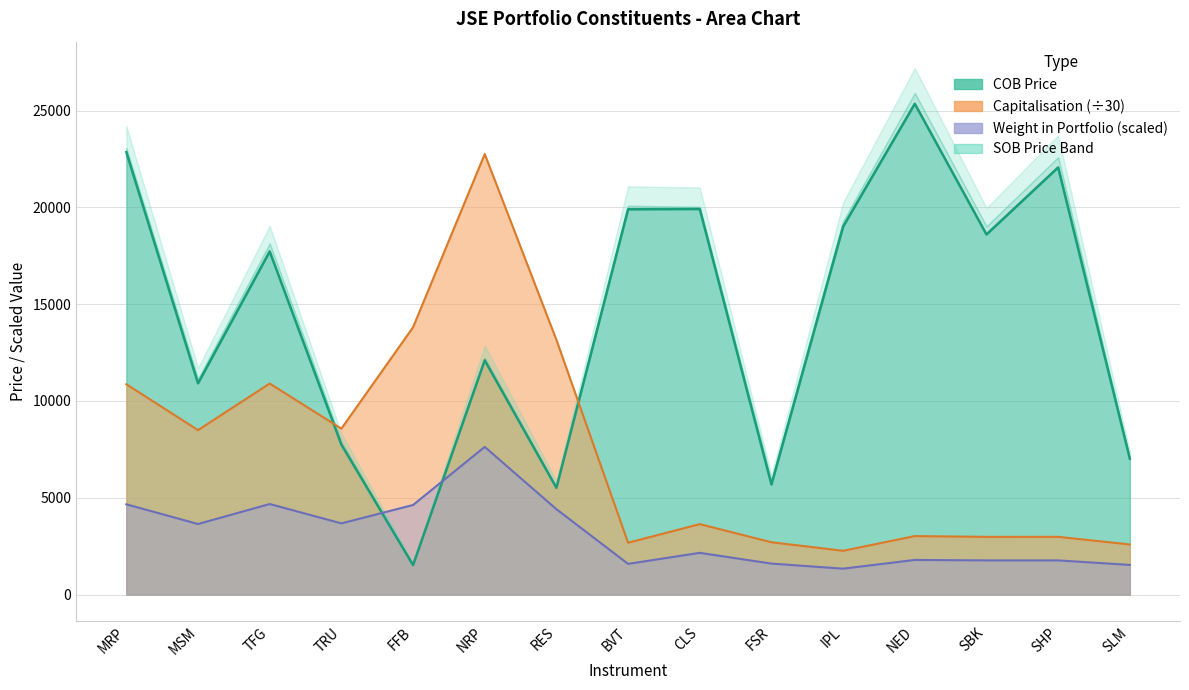

How many lines are shown in the chart?

3